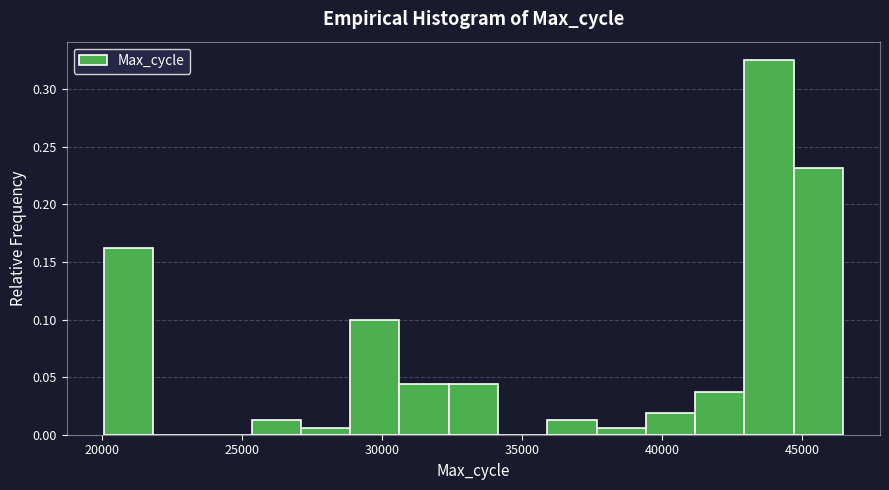

Read against the x-axis, roughly where is the centre of the tallest bar?

44000